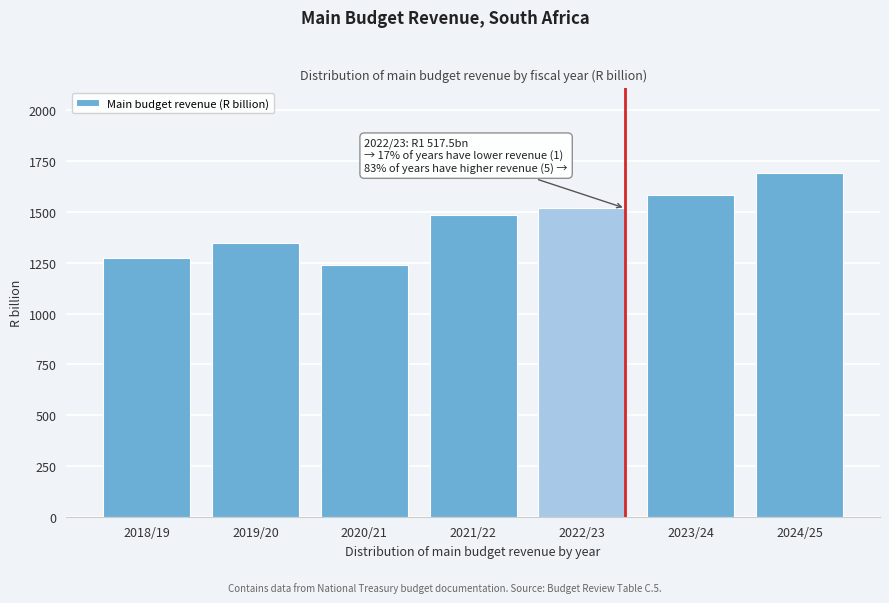

Reading left to right, what are all the values shown in this chart?

1275.3	1345.9	1238.4	1483.2	1517.5	1581.3	1689.4